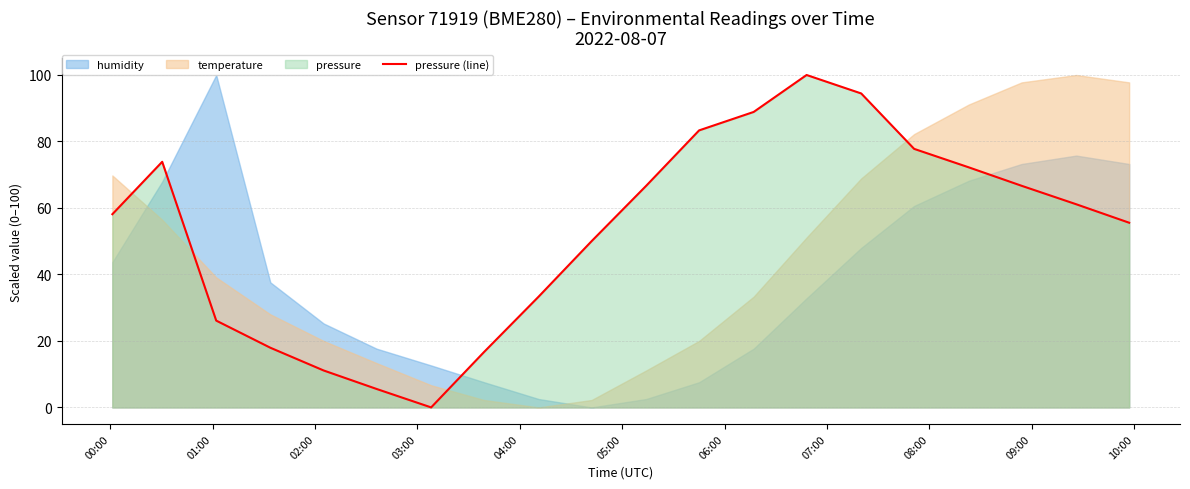

What is the average value?

53.0